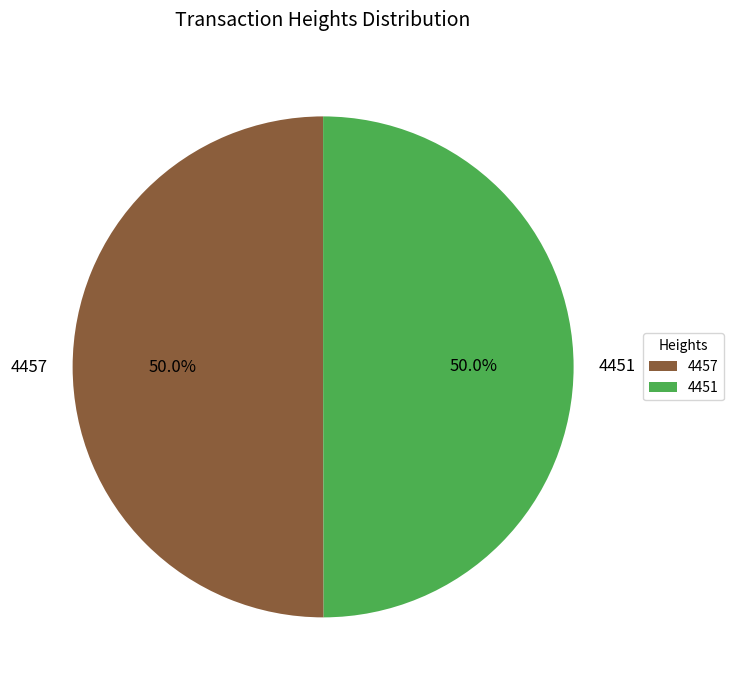

Is it true that 4457 is 50% of the pie?

True